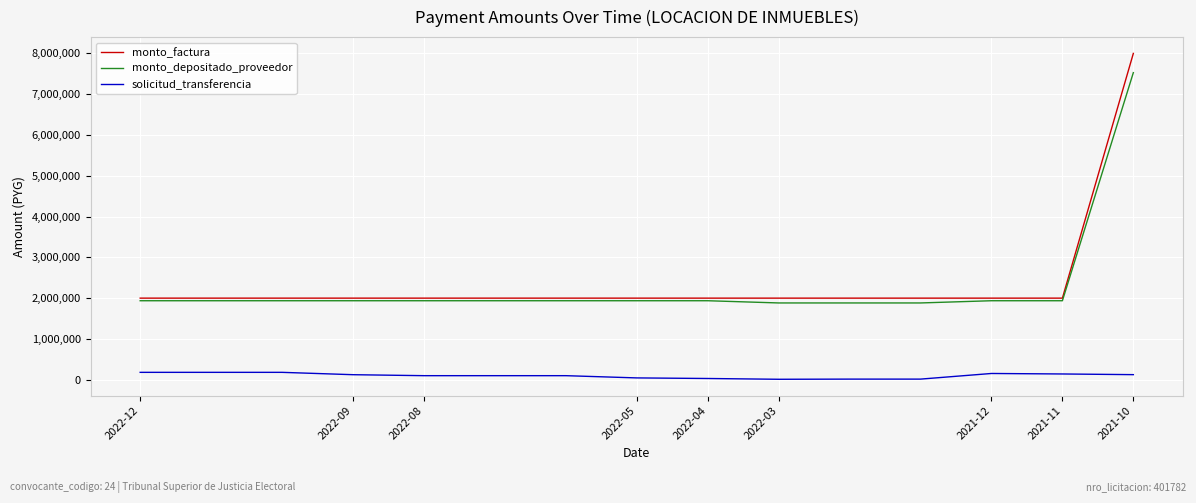

Which series has the widest spread of values?

monto_factura